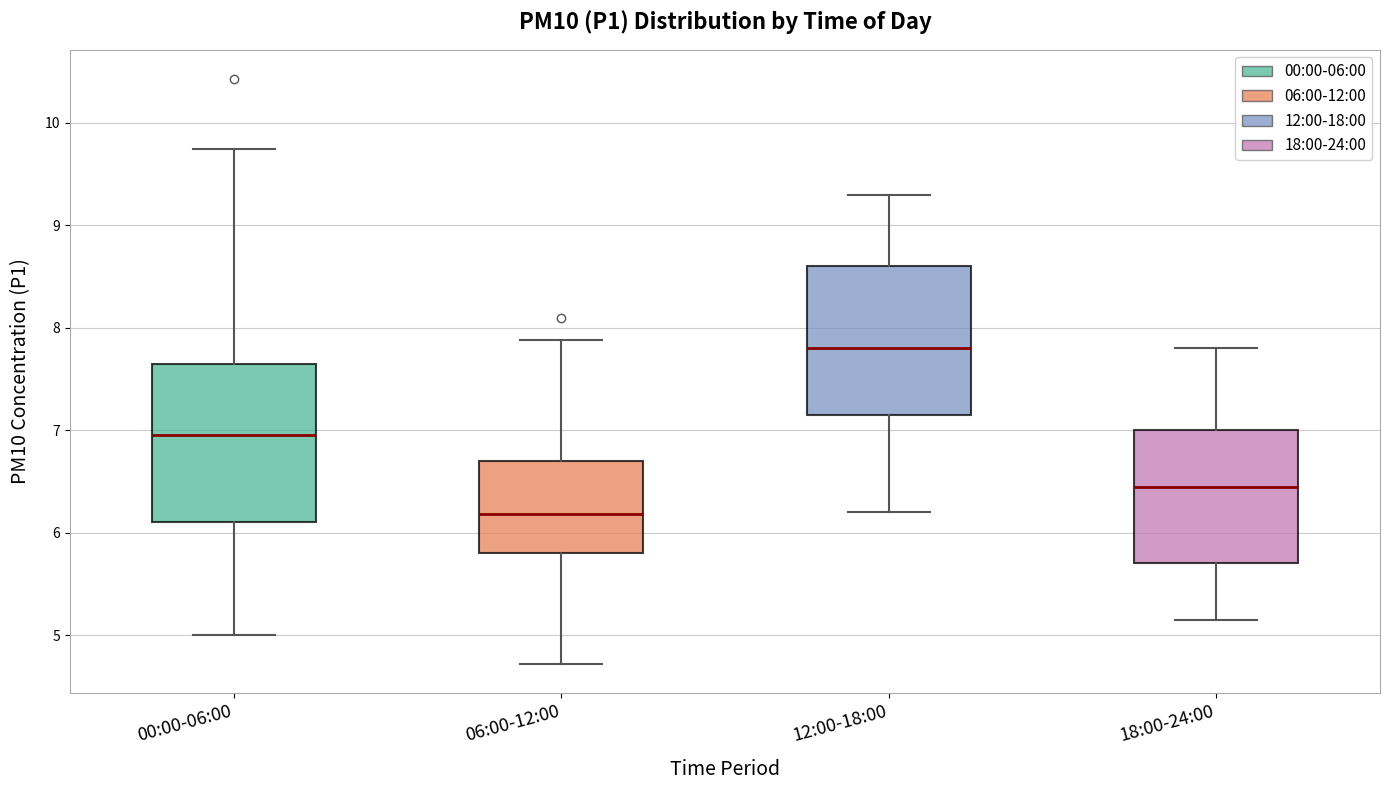

Where does the upper whisker of the box for 06:00-12:00 end on the y-axis? The values are not printed on the chart, so give them approximately, as read against the axis.

7.9